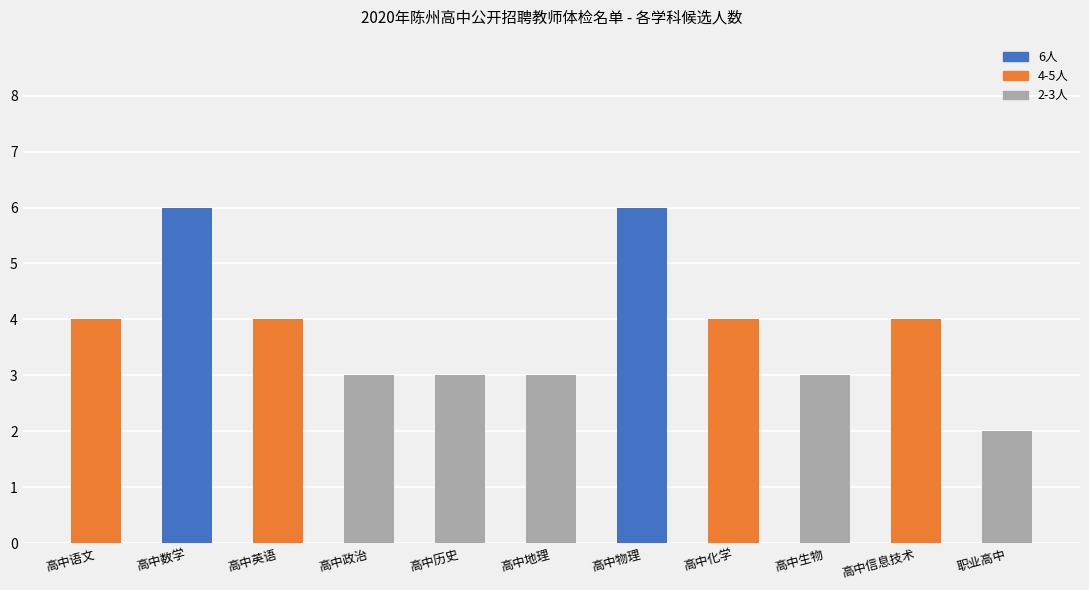

Read the value at 高中地理.

3